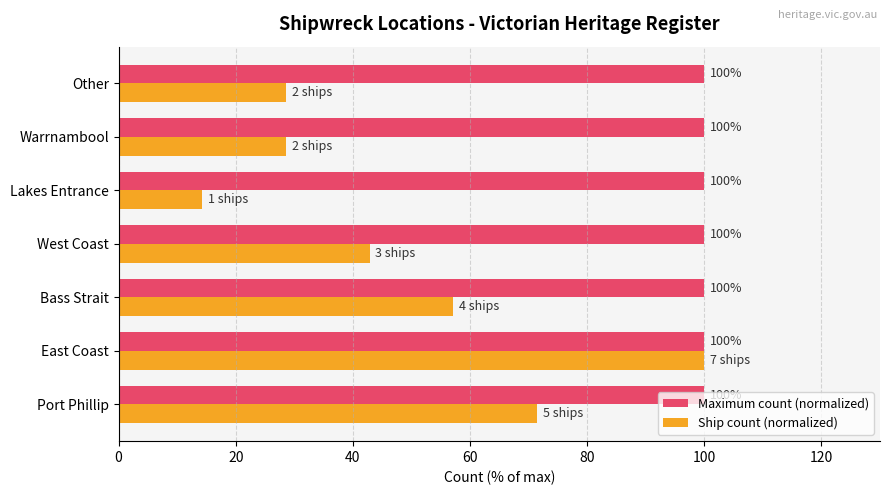

At how many categories does at least one series exceed 65?

7